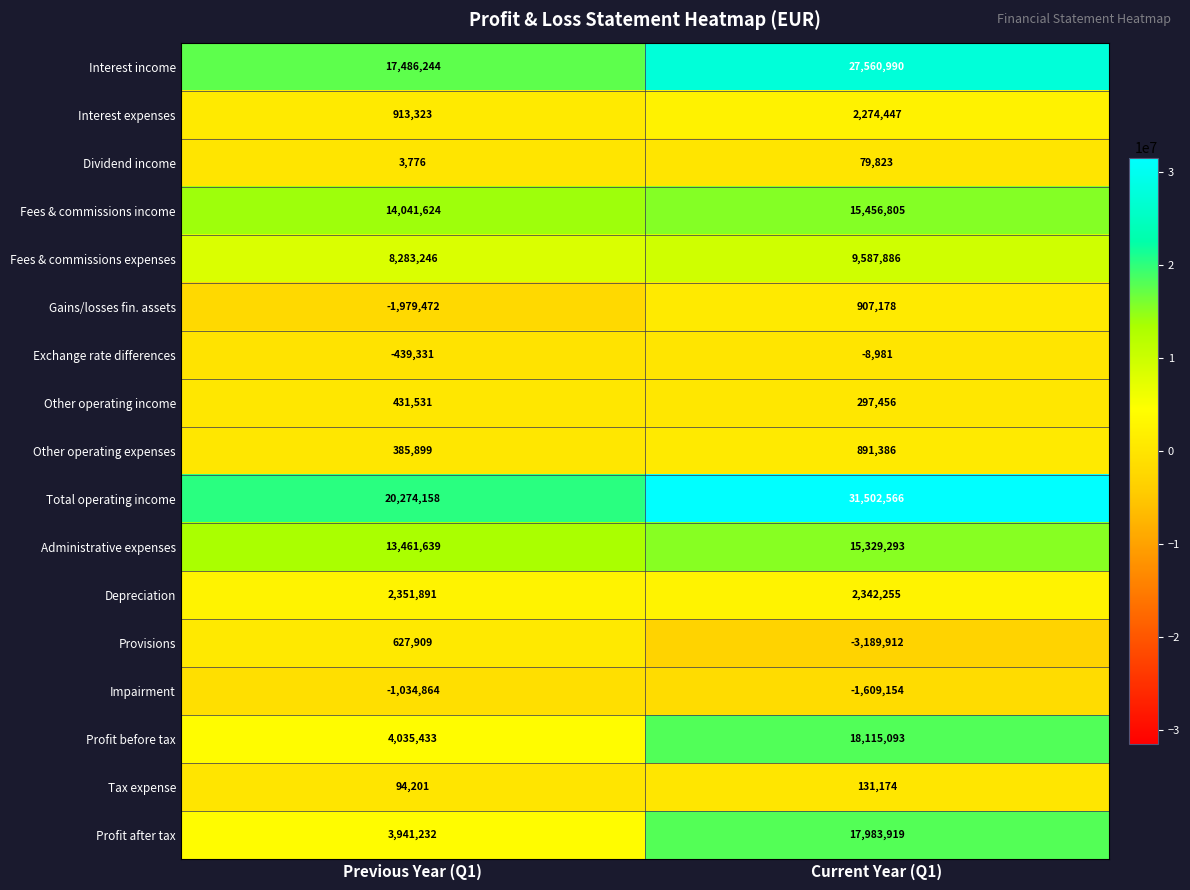

The Other operating income series shows 297456 at Current Year (Q1). True or false?

True